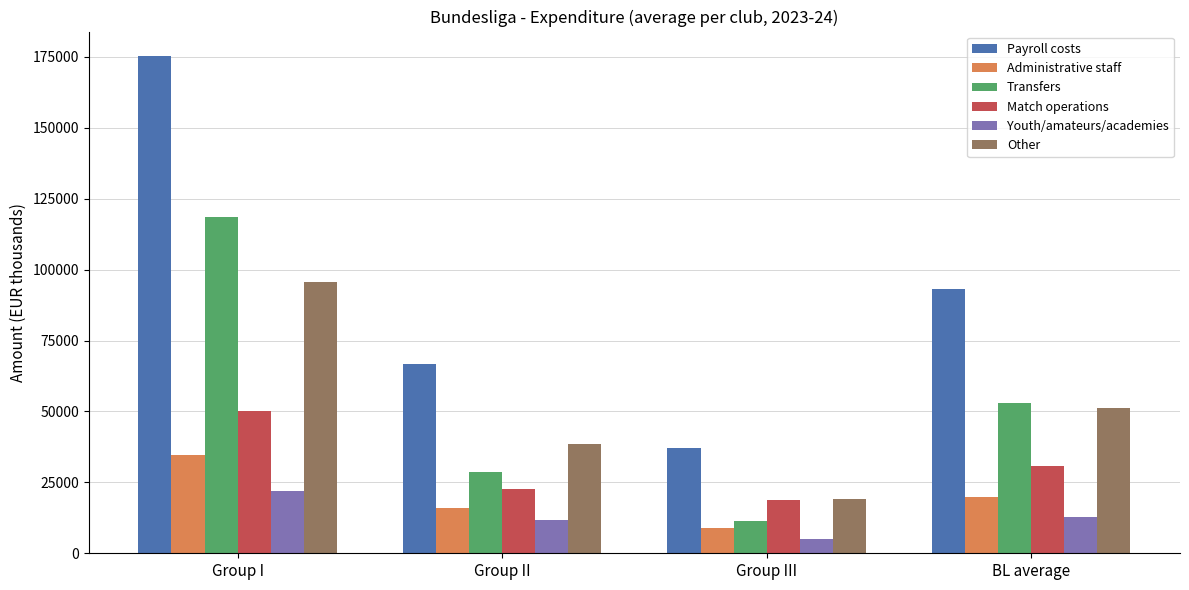

Reading left to right, extract all data points from this chart.

Payroll costs: Group I=175179	Group II=66854	Group III=37115	BL average=93049
Administrative staff: Group I=34636	Group II=15932	Group III=9039	BL average=19869
Transfers: Group I=118684	Group II=28564	Group III=11321	BL average=52856
Match operations: Group I=50187	Group II=22799	Group III=18829	BL average=30605
Youth/amateurs/academies: Group I=21946	Group II=11563	Group III=5027	BL average=12845
Other: Group I=95786	Group II=38678	Group III=19046	BL average=51170